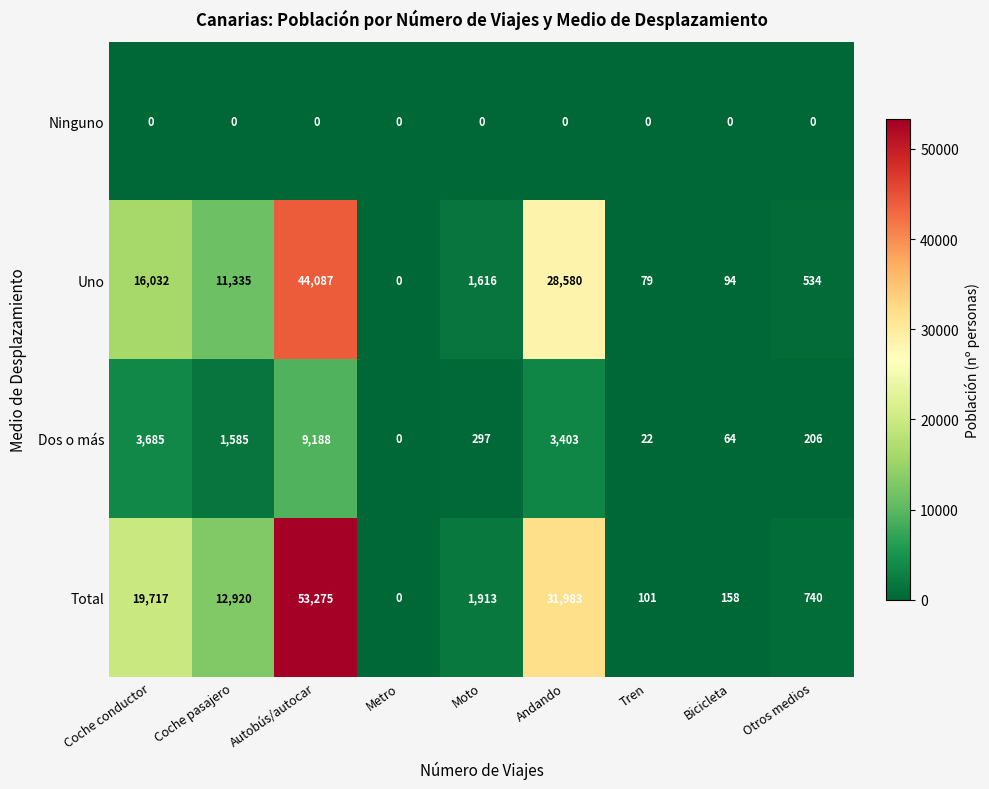

Between Coche conductor and Andando, which series saw the biggest shift?

Uno